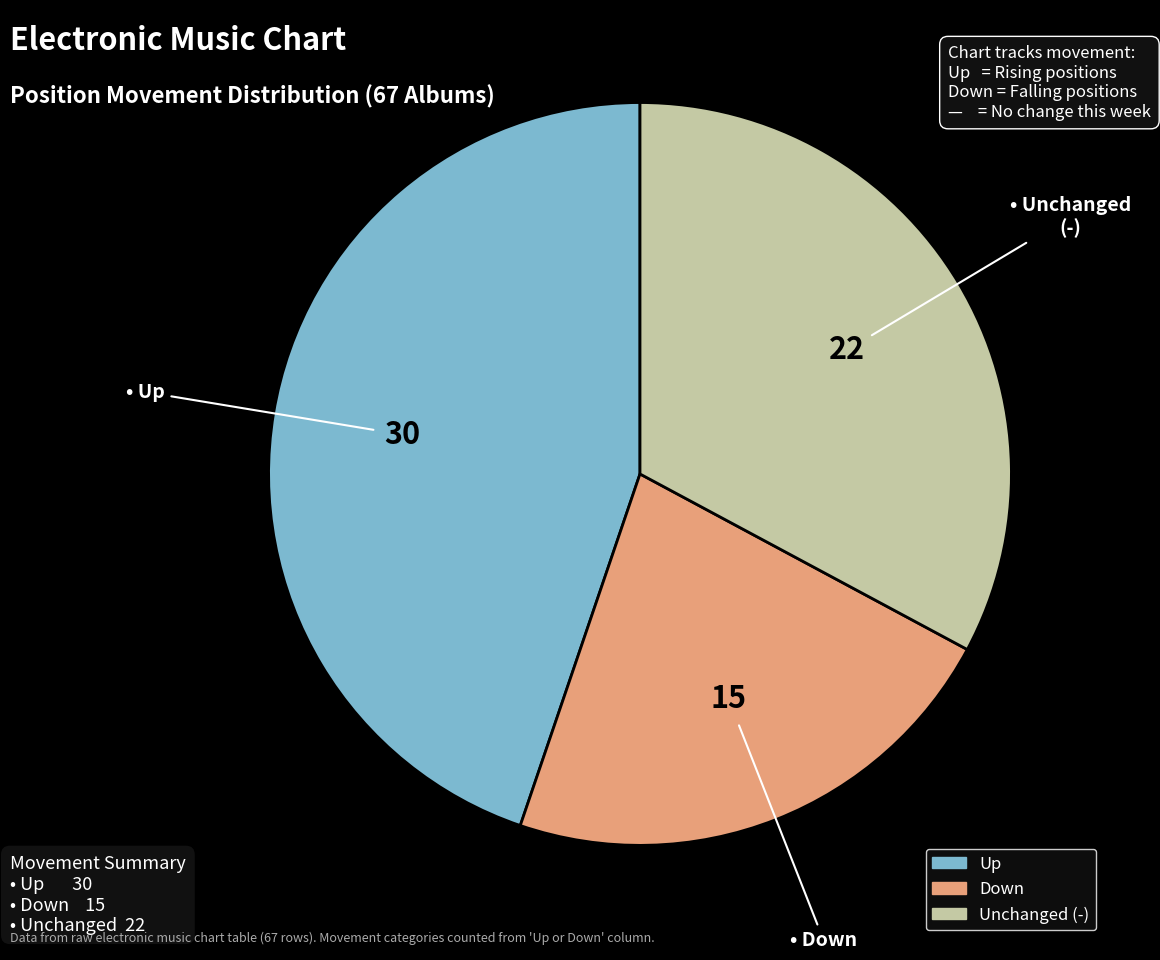

Does any single category account for the majority?

No